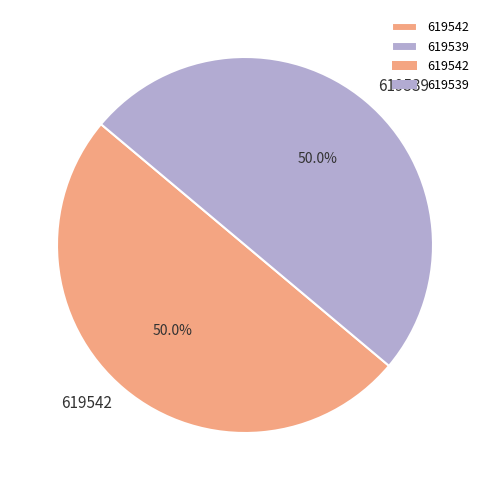

What is the ratio of the value at 619539 to the value at 619542?

1.0